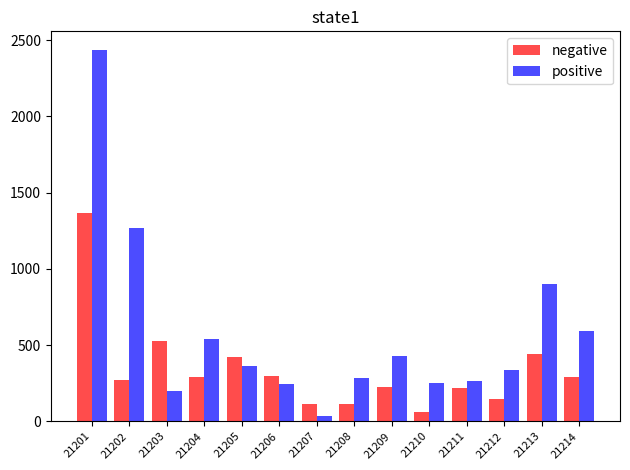

Where does the positive series first go above 362?

21201